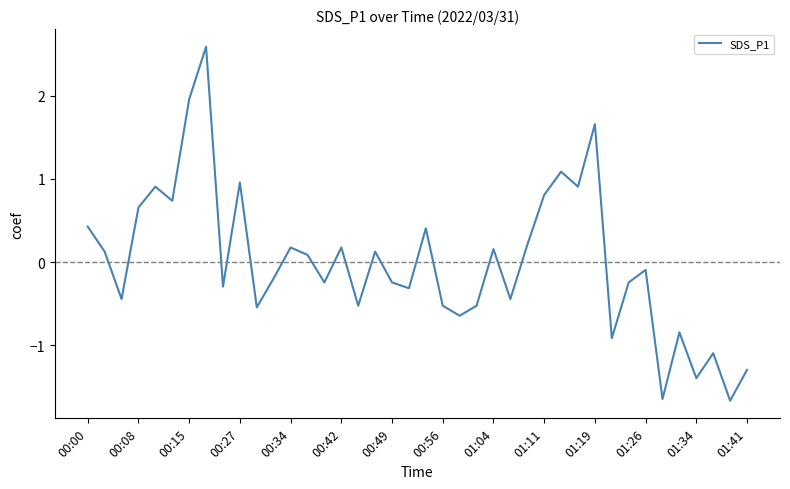

What is the smallest value displayed?

-1.7